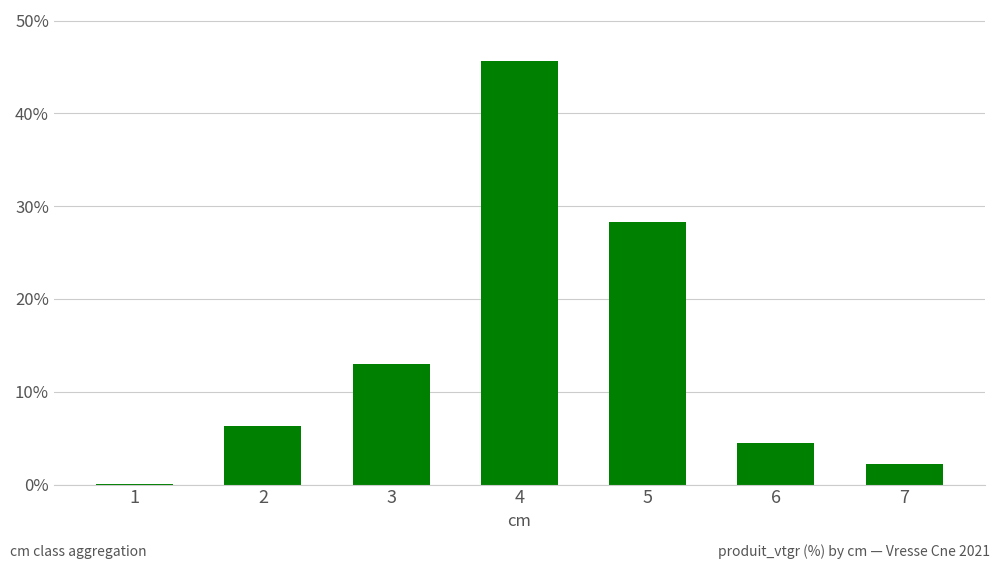

Reading left to right, list all the values displayed in this chart.

0.1	6.3	13.0	45.7	28.3	4.5	2.2